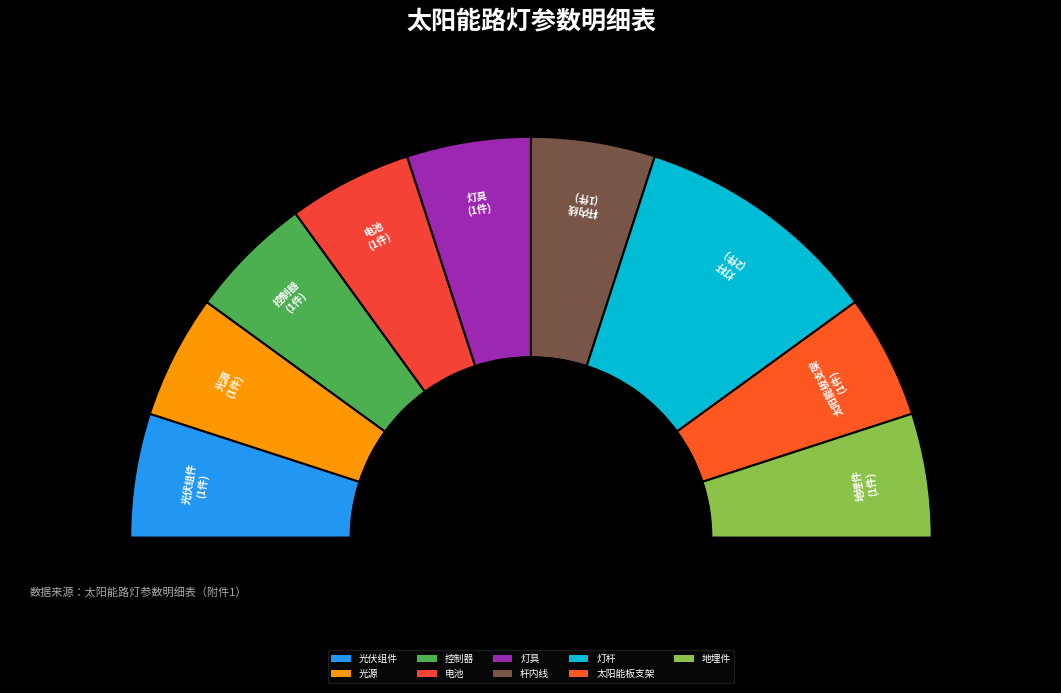

To the nearest percent, what is the combined percentage of 杆内线 and 灯具?

20%